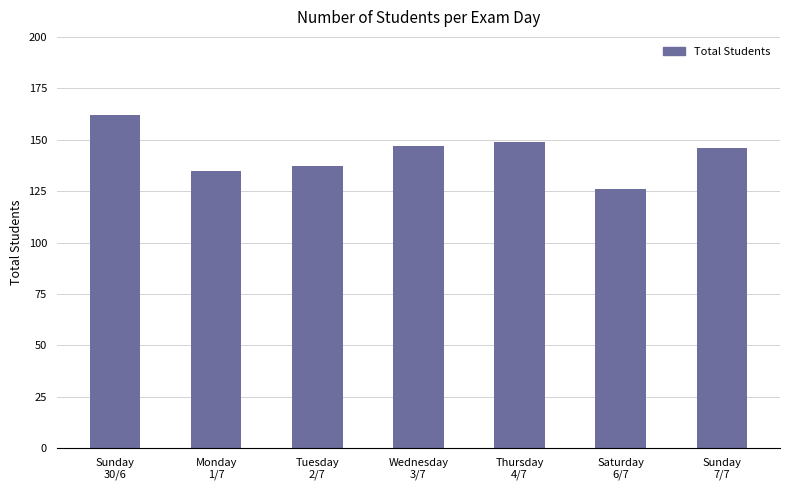

What is the value of the 3rd bar from the left?

137